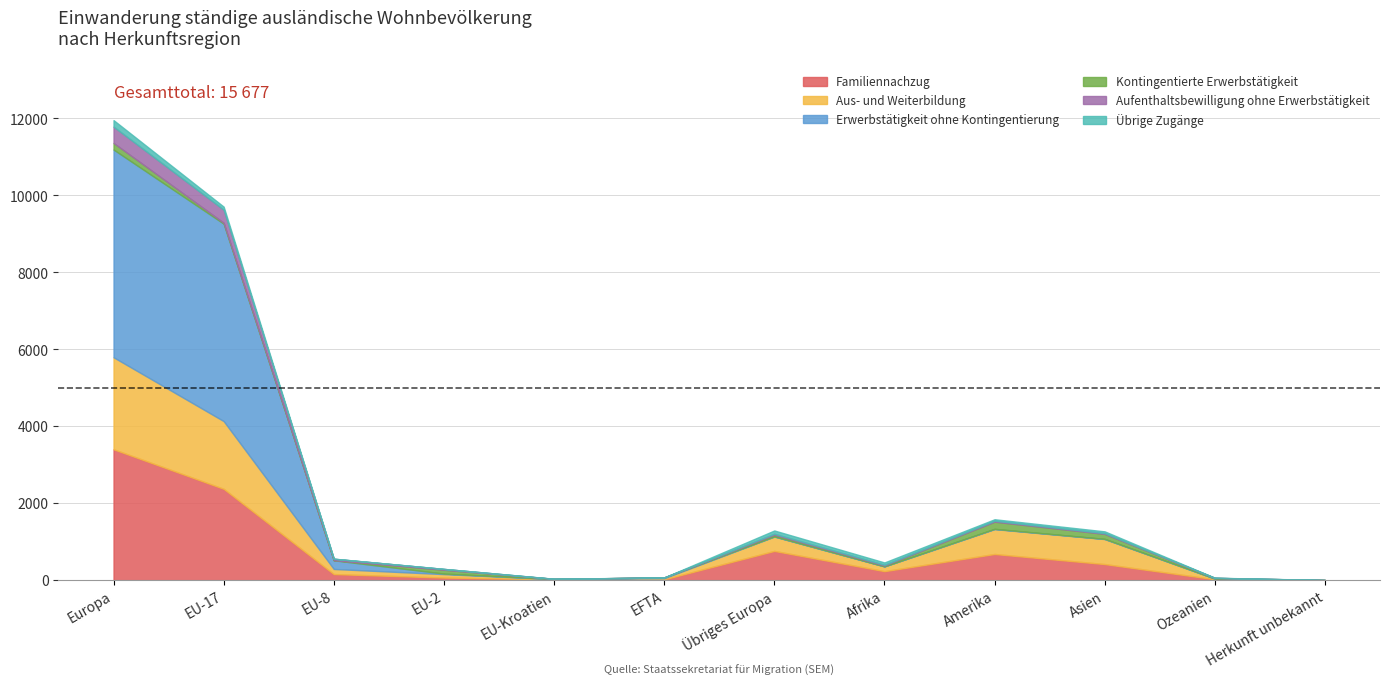

How many values in the Übrige Zugänge series are below 39?

6